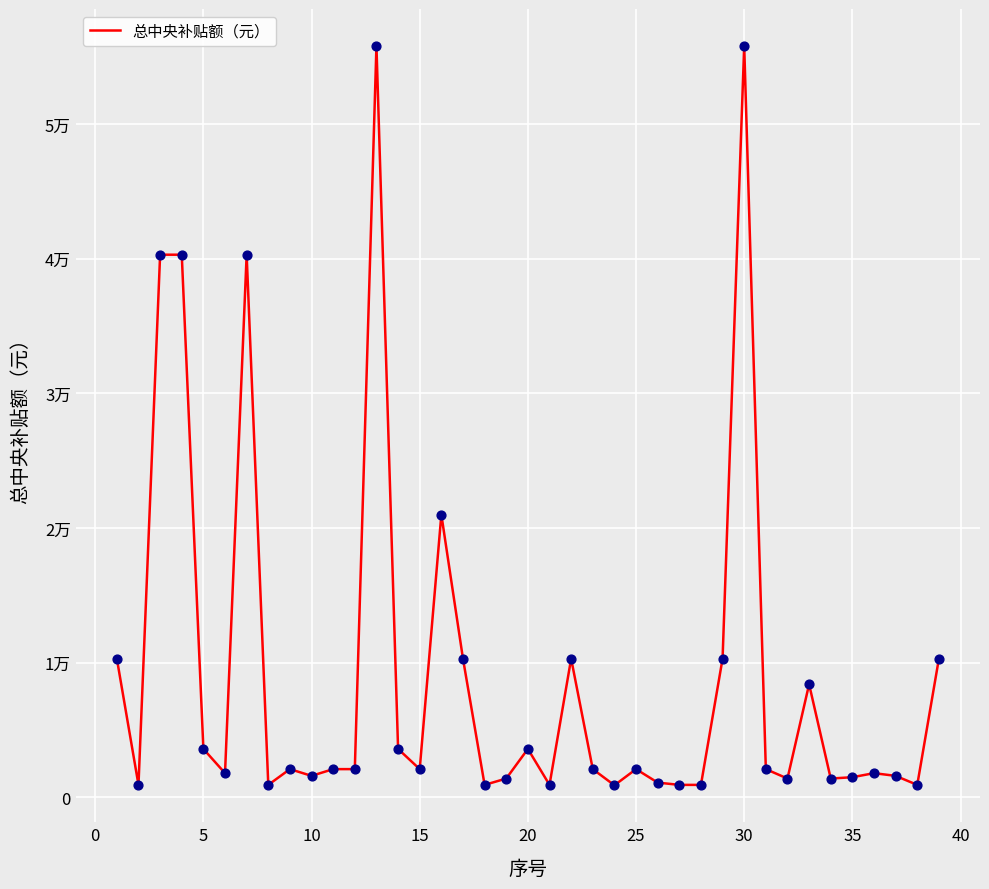

Does the chart have visible grid lines?

Yes